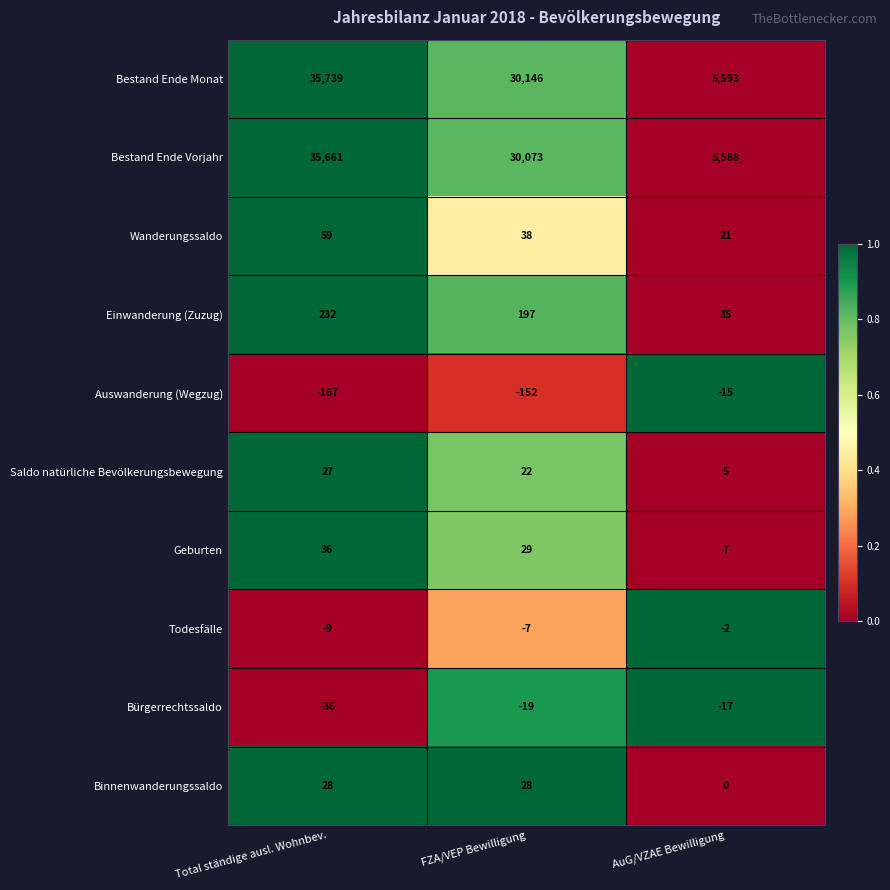

What is the sum of the Wanderungssaldo values at Total ständige ausl. Wohnbev. and FZA/VEP Bewilligung?

97